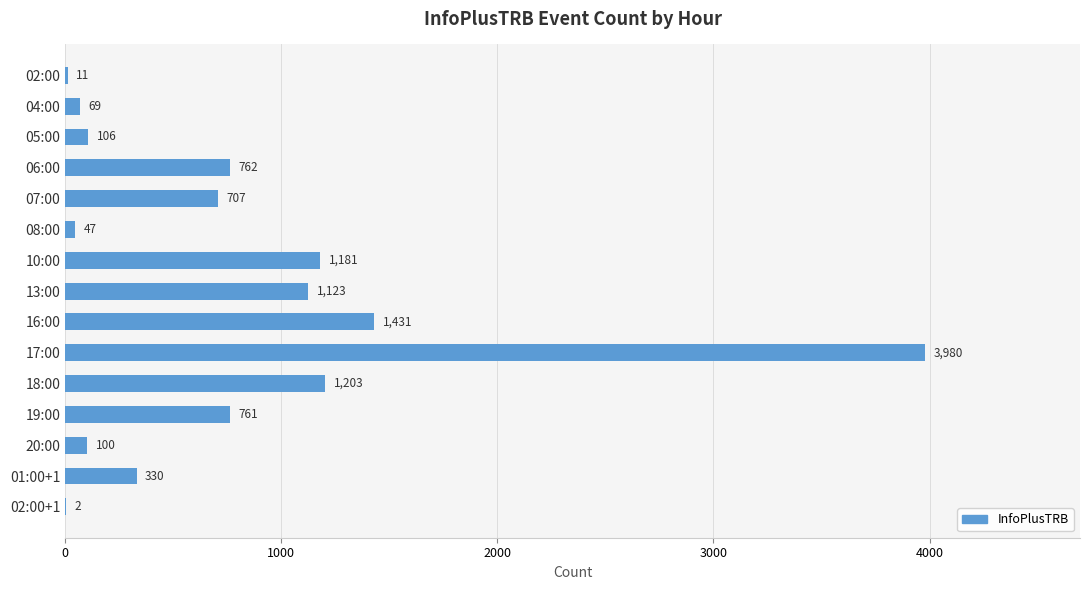

What is the greatest value displayed?

3980